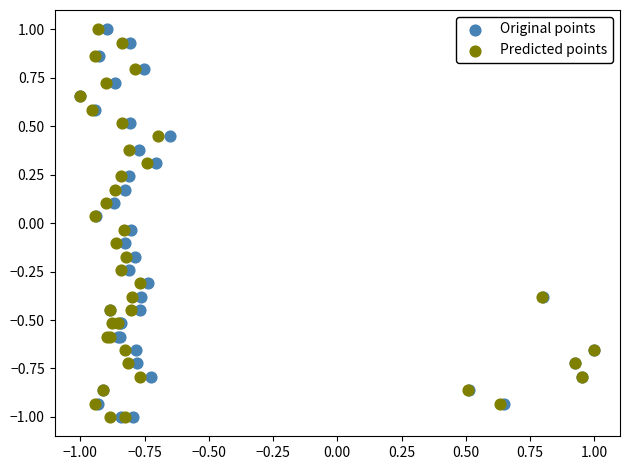

What are all the series names shown in the legend?

Original points, Predicted points